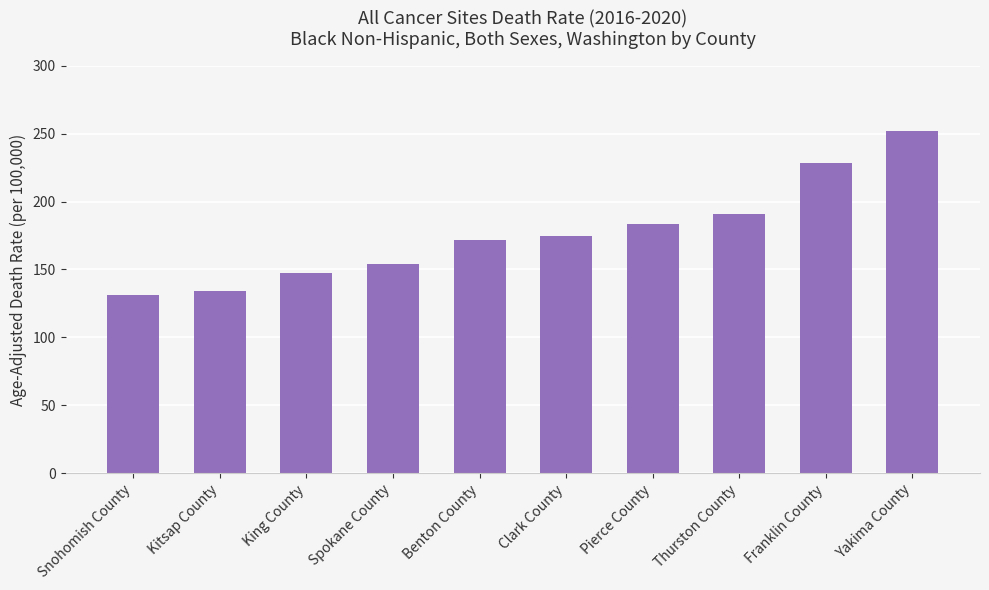

What is the approximate value at Kitsap County?

134.5